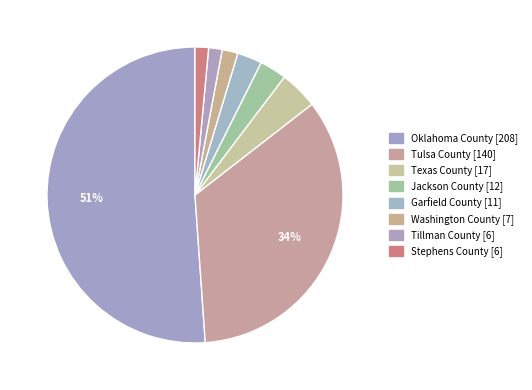

Which category accounts for the majority?

Oklahoma County